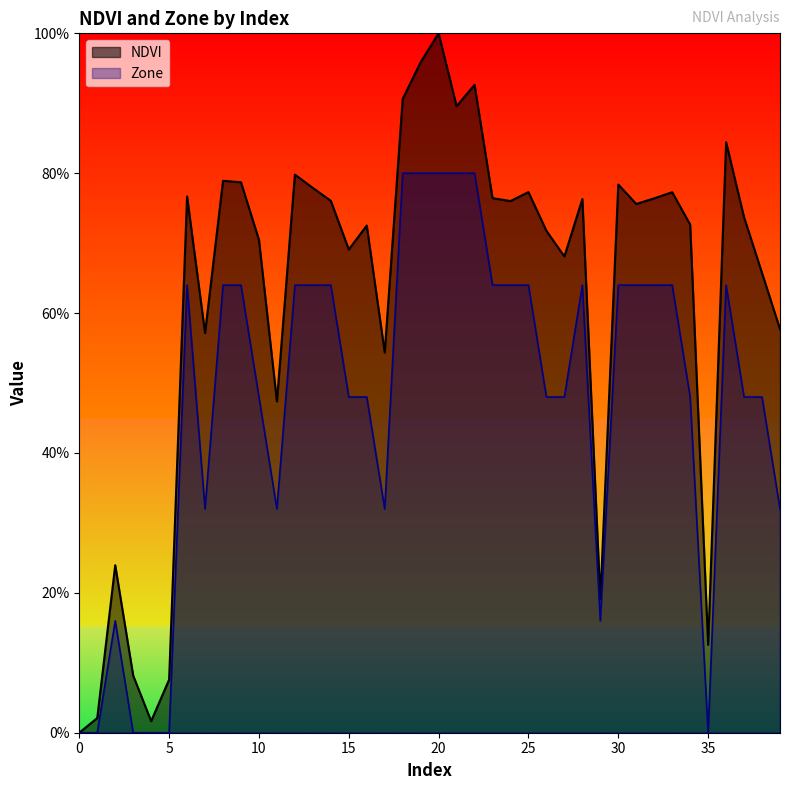

At how many categories does at least one series exceed 0?

39